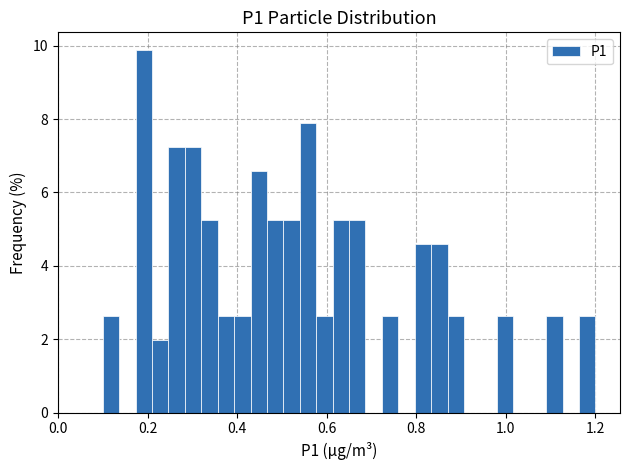

Around what value on the x-axis is the tallest bar? Give the approximate position of its centre, as read against the axis.

0.20